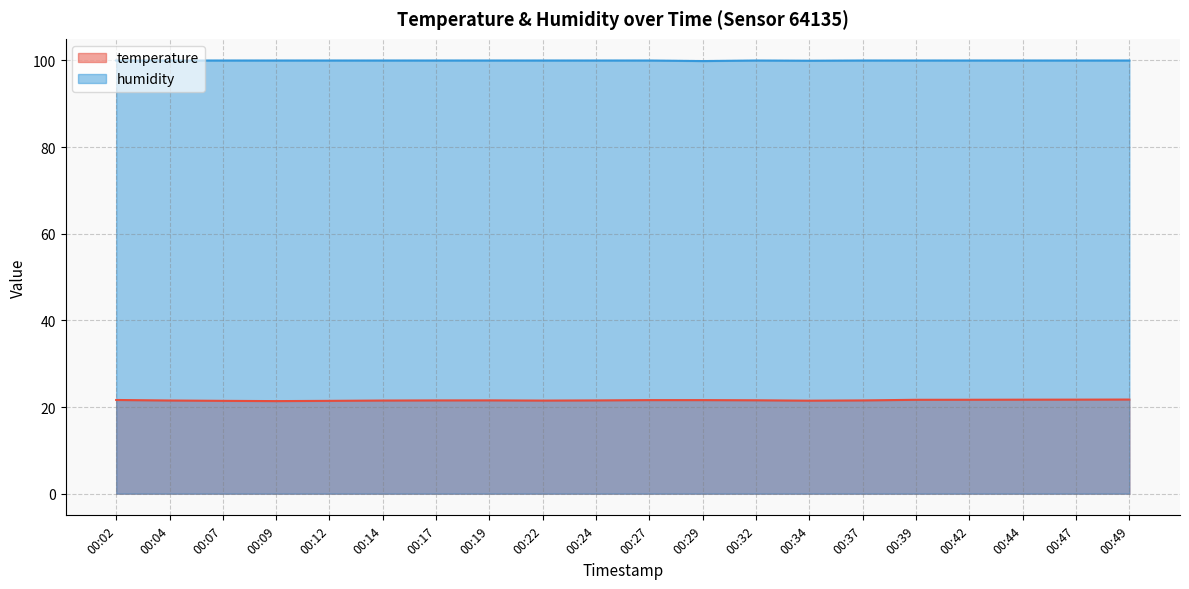

What is the difference between the highest and lowest values at 00:02?

78.4